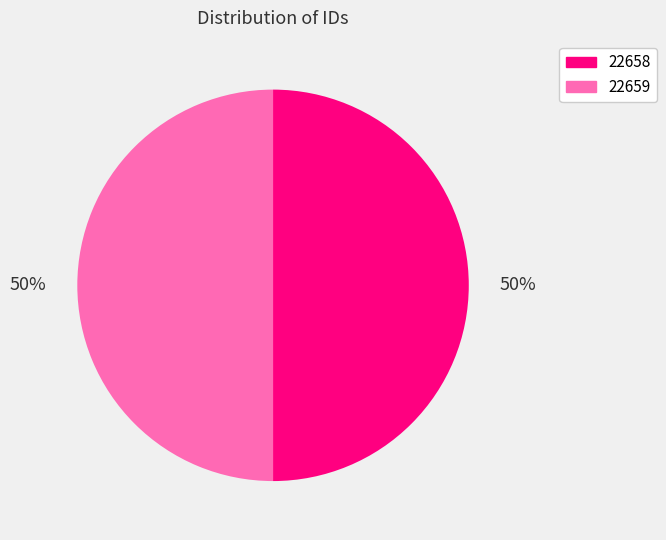

To the nearest percent, what percentage of the pie is 22658?

50%